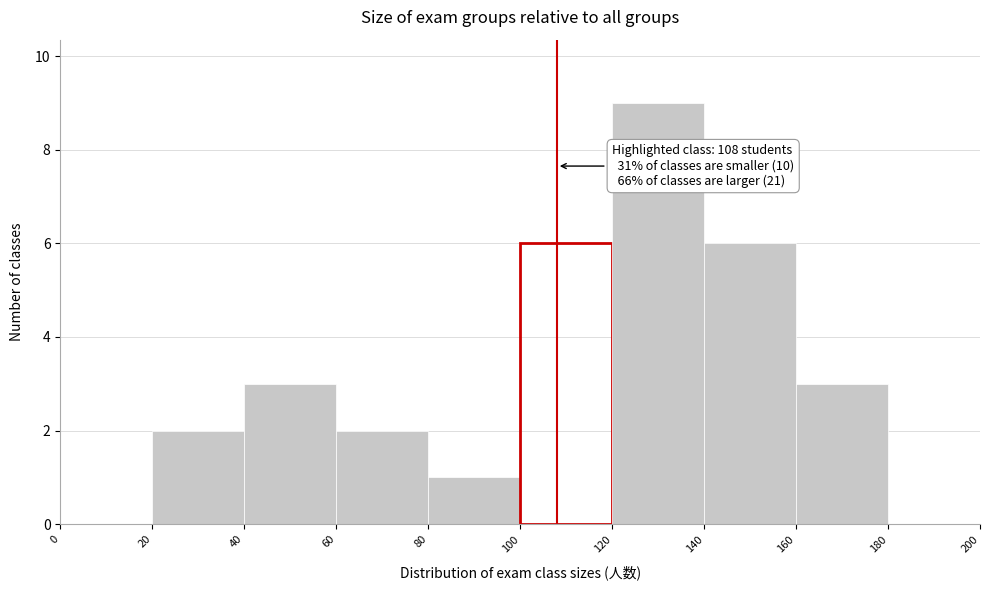

Which range on the x-axis has the tallest bar?

120 to 140